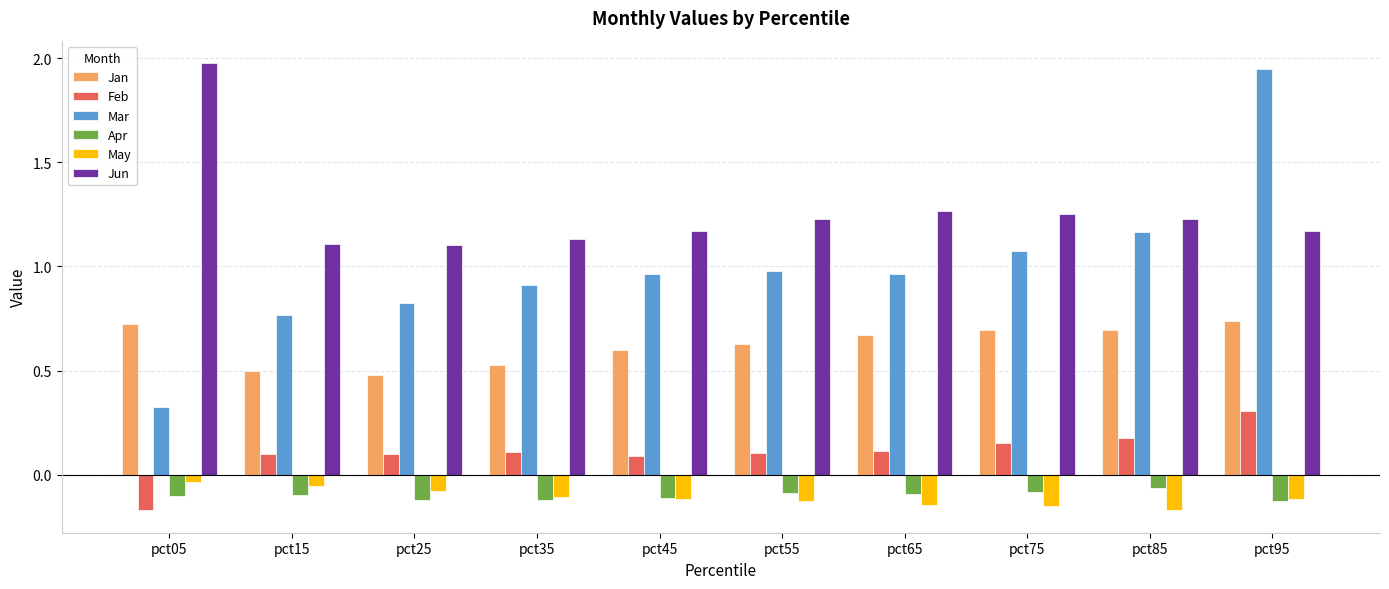

What is the sum of the May values at pct65 and pct85?

-0.3